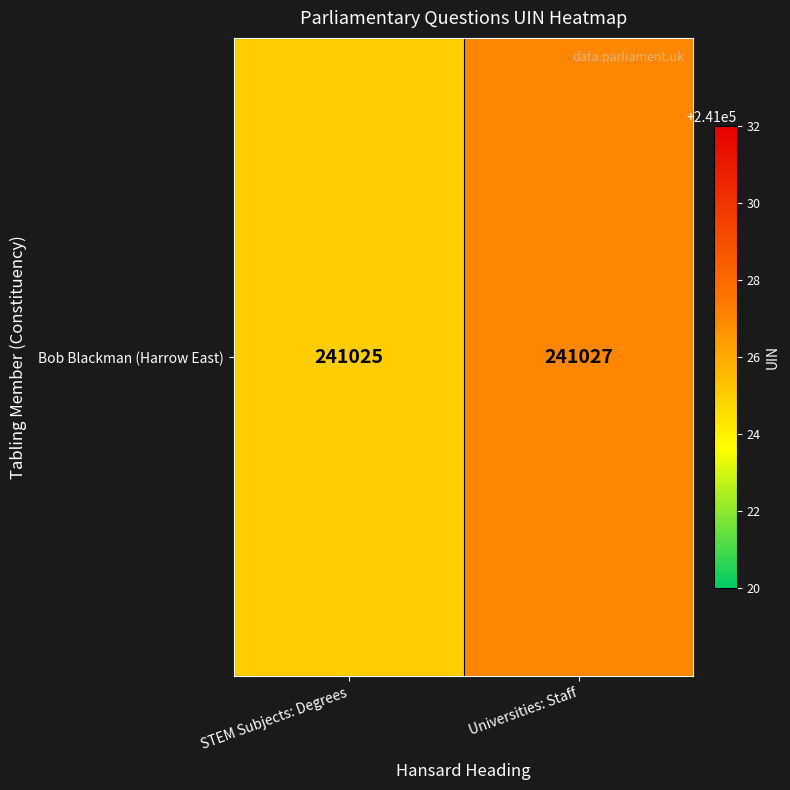

How many data points are less than 241027?

1